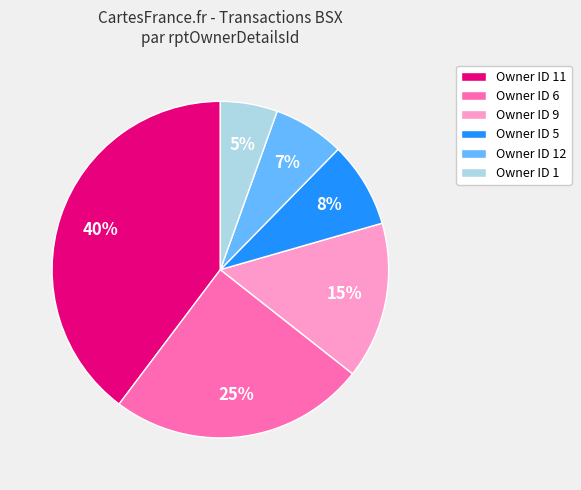

Do Owner ID 5 and Owner ID 9 together represent more than half of the pie?

No